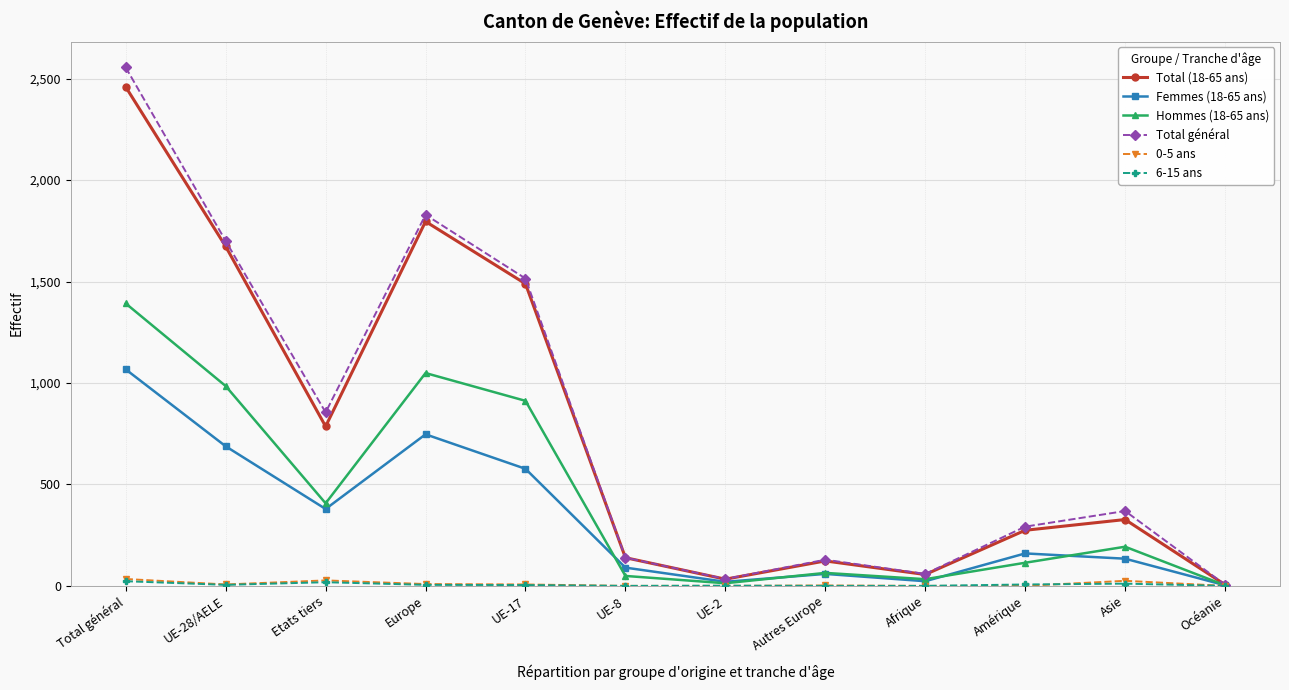

The value of Femmes (18-65 ans) at Amérique is 160. True or false?

True